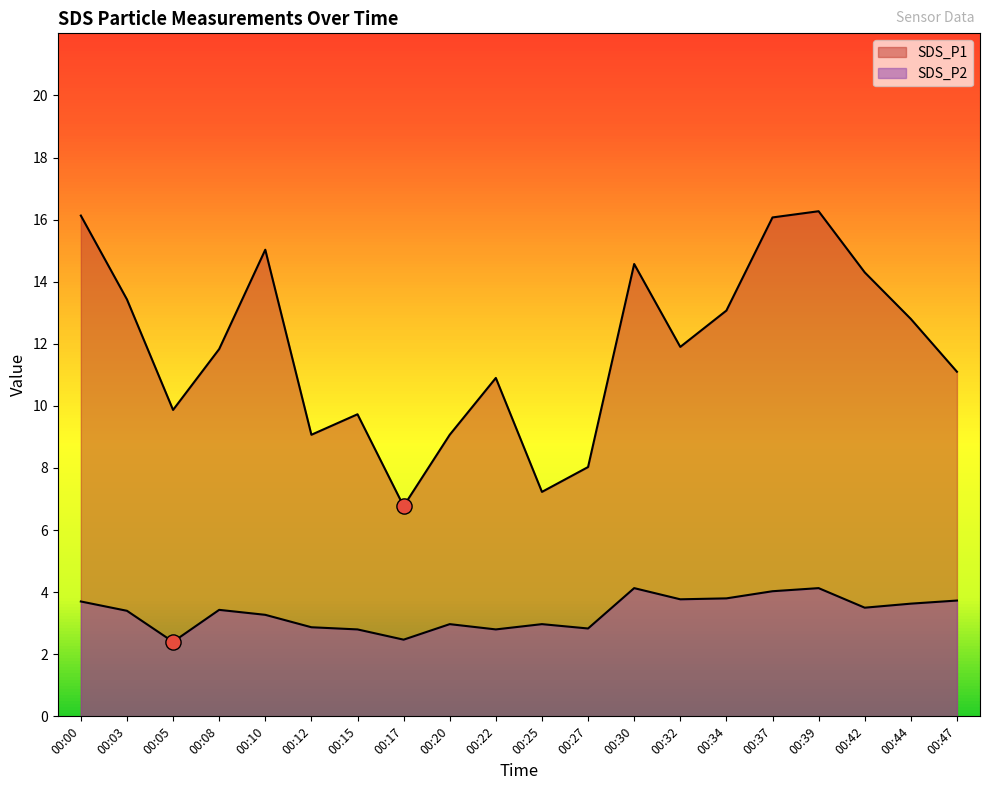

Which series has the largest total across all categories?

SDS_P1